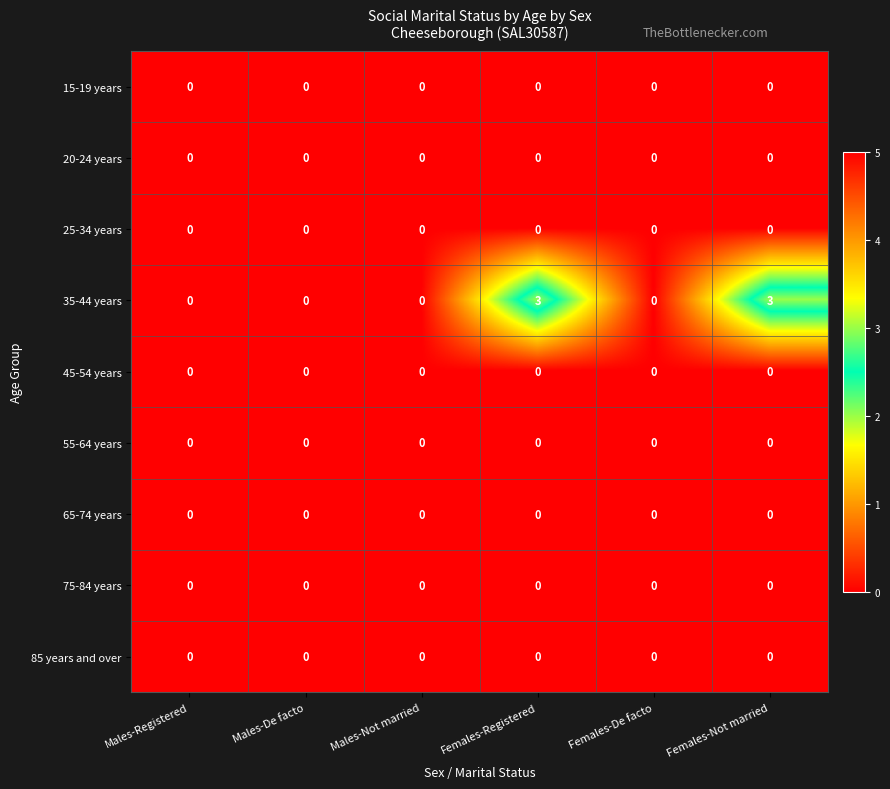

What is the total value across all series at Females-Registered?

3